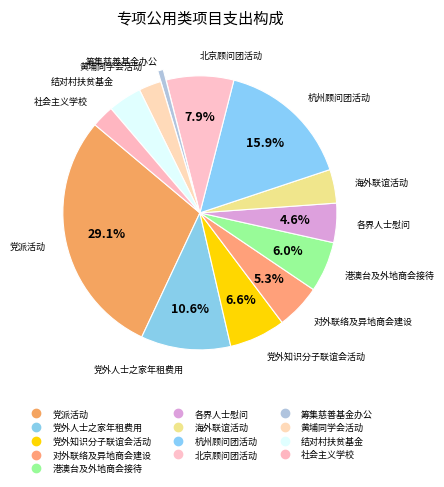

Rank the categories by value from lowest to highest.

筹集慈善基金办公, 黄埔同学会活动, 社会主义学校, 海外联谊活动, 结对村扶贫基金, 各界人士慰问, 对外联络及异地商会建设, 港澳台及外地商会接待, 党外知识分子联谊会活动, 北京顾问团活动, 党外人士之家年租费用, 杭州顾问团活动, 党派活动